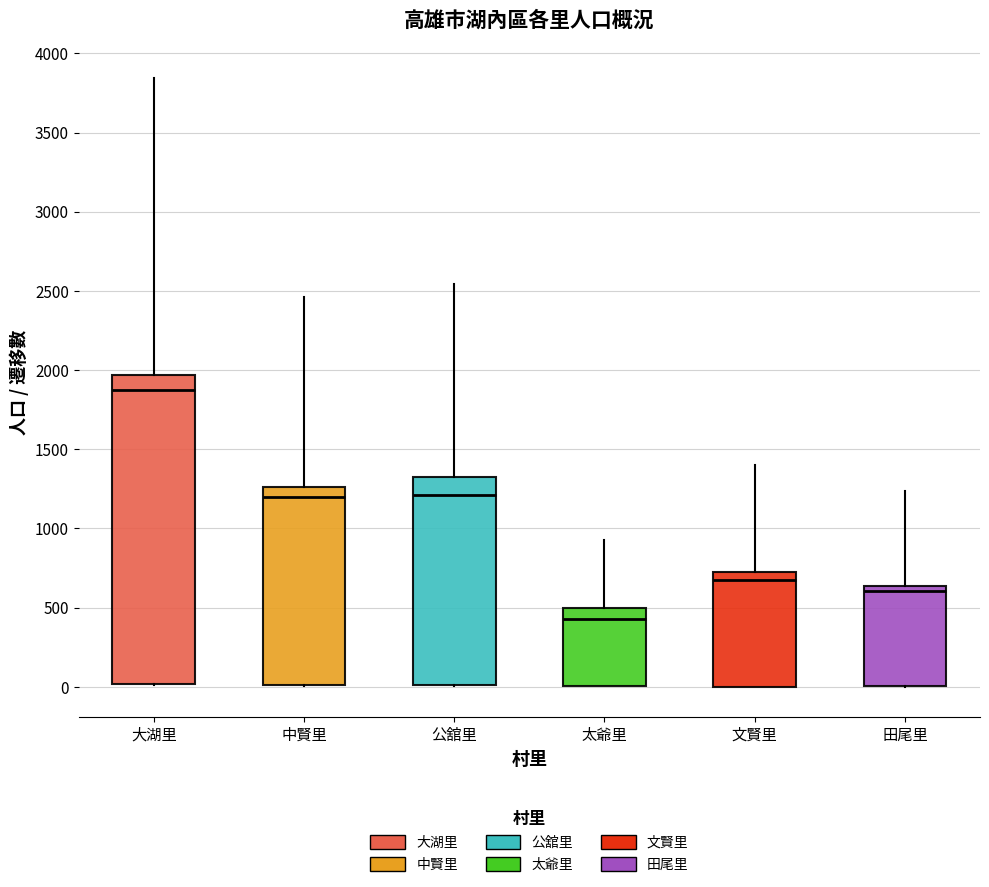

Which box's median line is the highest?

大湖里